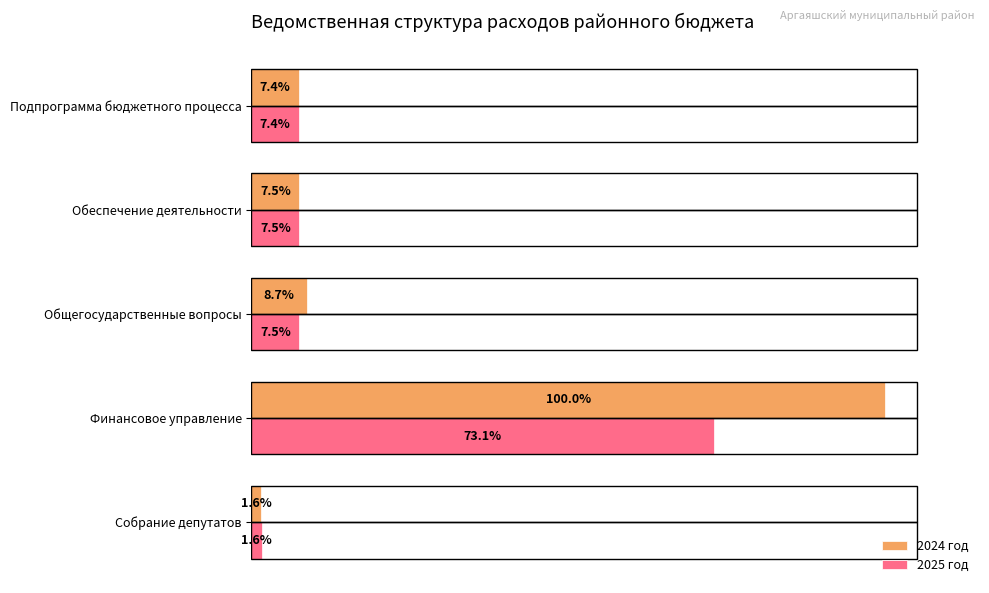

What are all the series names shown in the legend?

2024 год, 2025 год